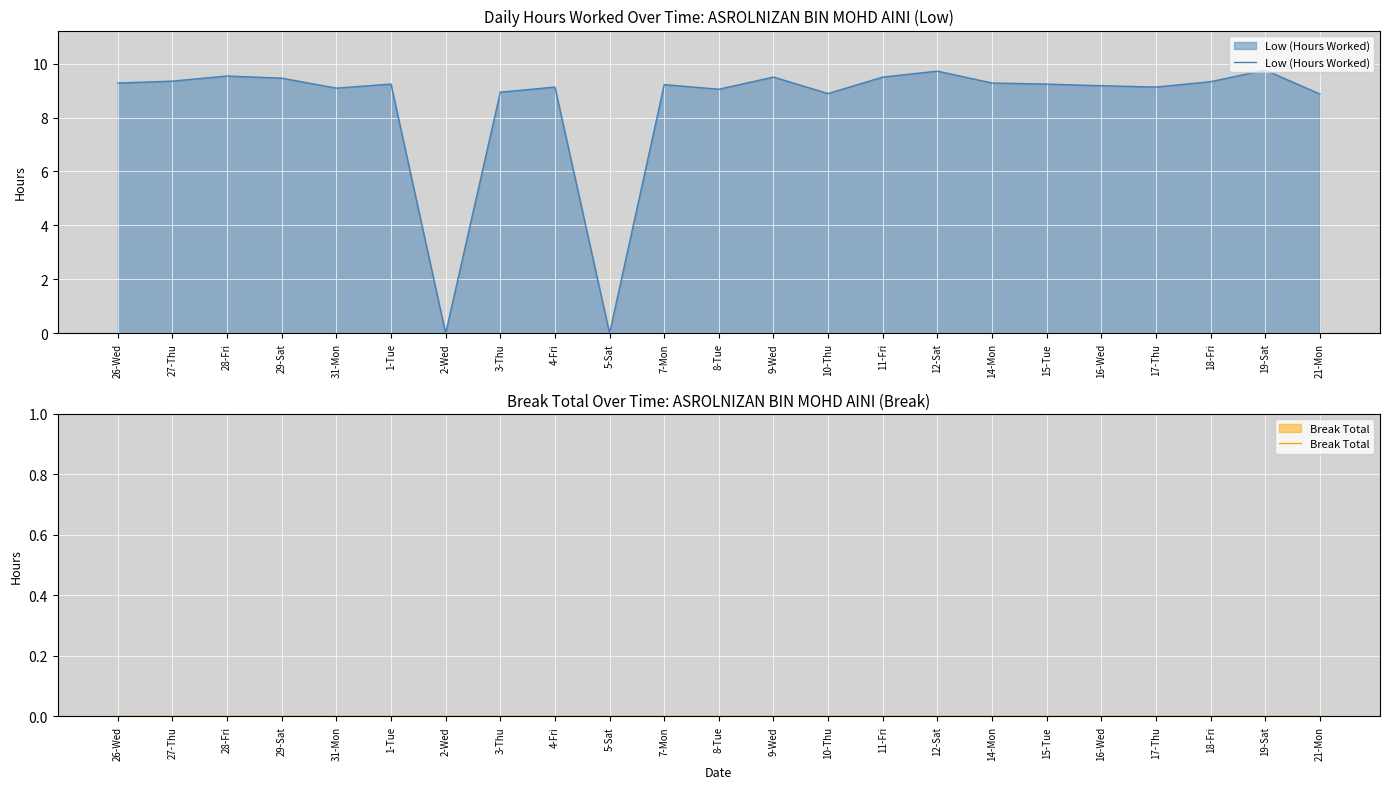

Is the value of Break Total at 14-Mon greater than the value of Low (Hours Worked) at 11-Fri?

No